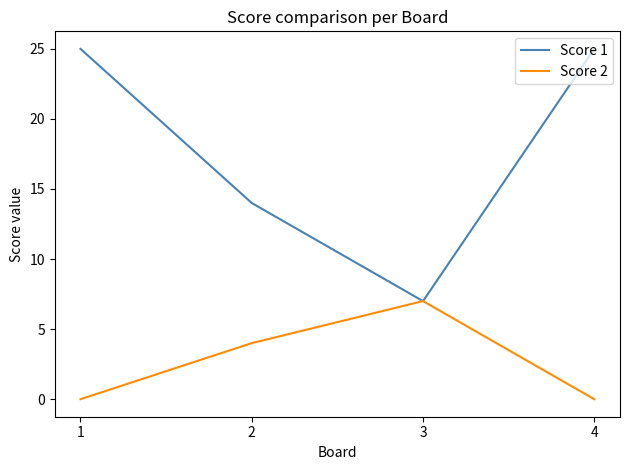

Count the number of categories in the chart.

4